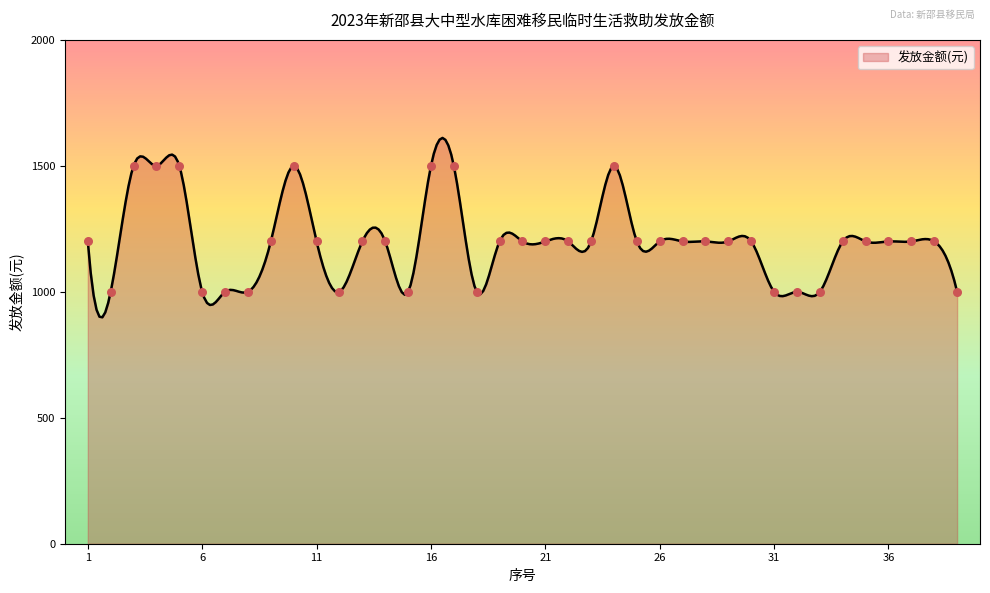

Between 30 and 27, which is larger?

30